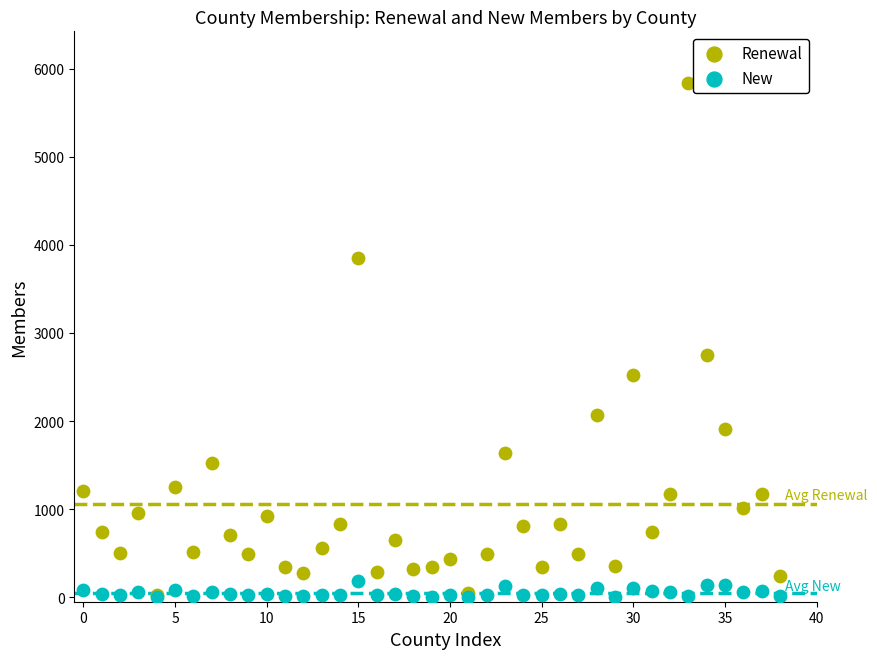

Across all series, what Y value is closest to 2919?

2747